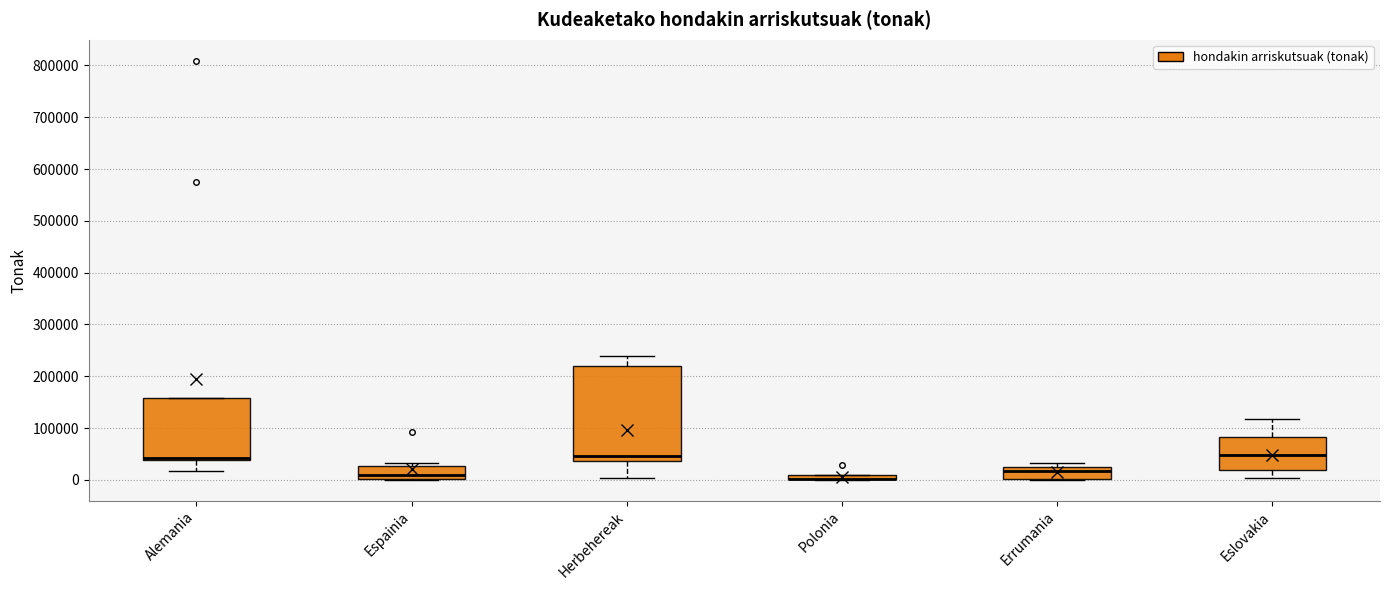

Where does the median line of the box for Eslovakia sit on the y-axis? The values are not printed on the chart, so give them approximately, as read against the axis.

50000